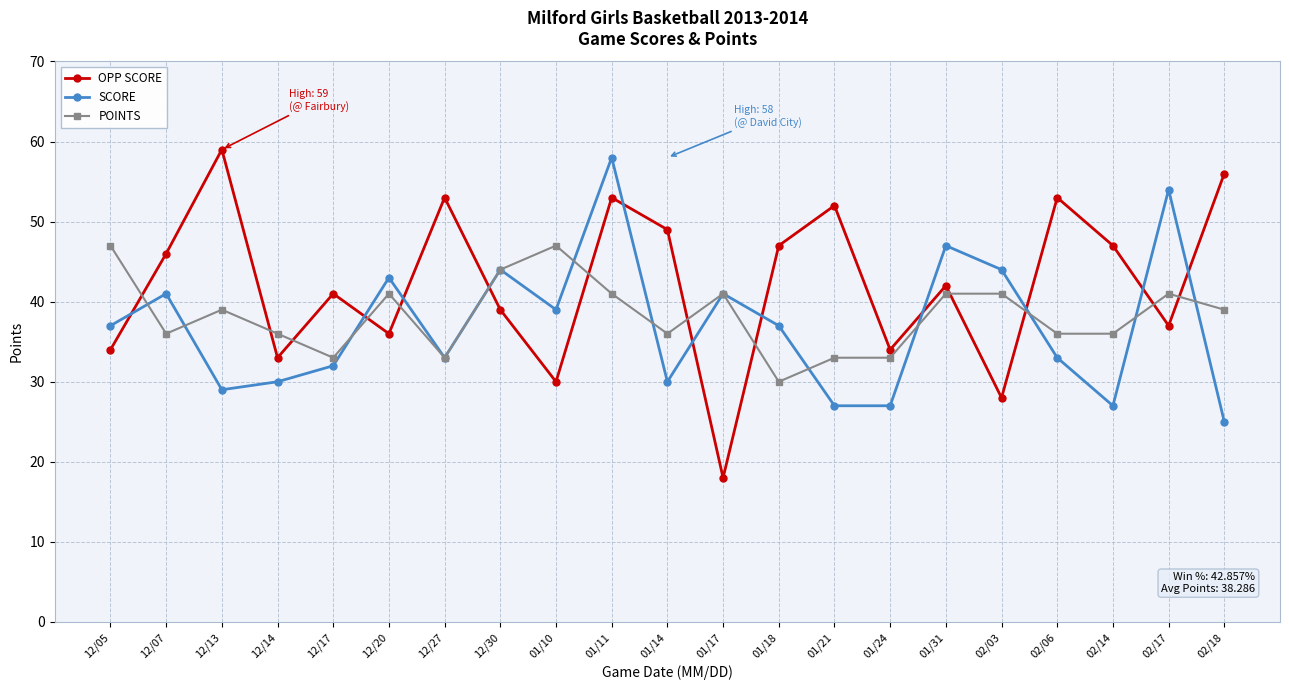

Count the number of data series in this chart.

3